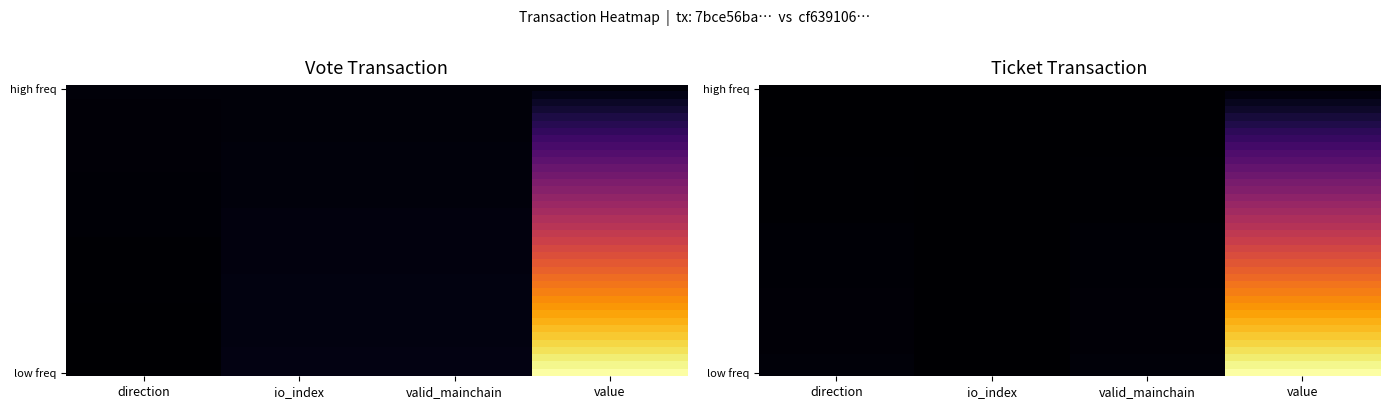

At which category does the chart reach its minimum across all series?

io_index